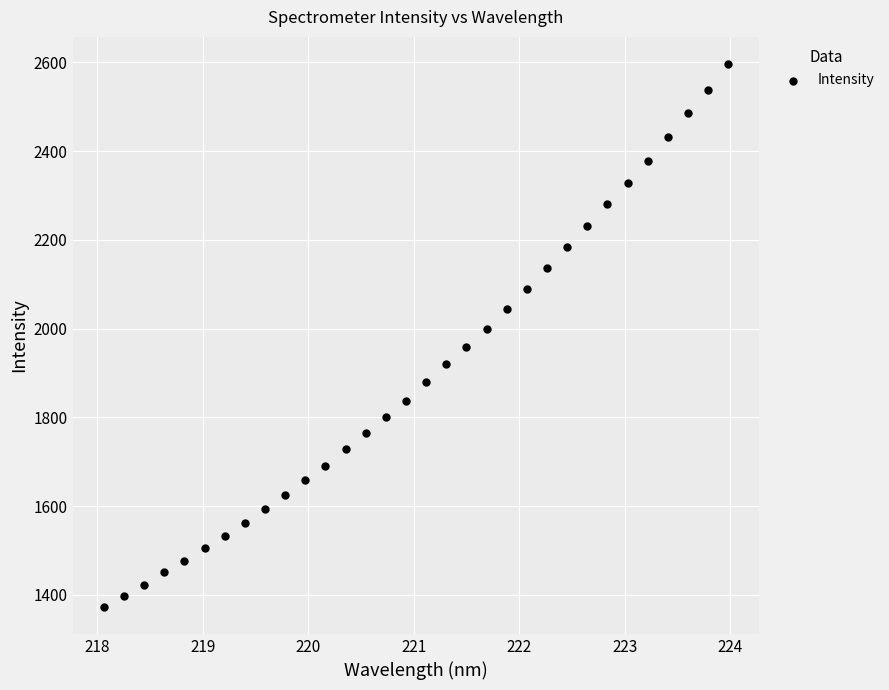

What is the range of X values (max minus min)?

5.9